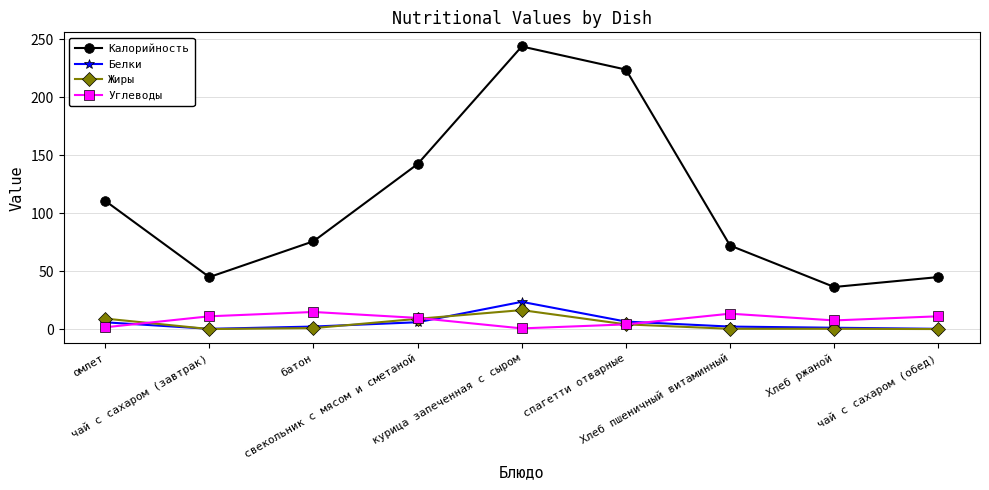

How many lines are shown in the chart?

4